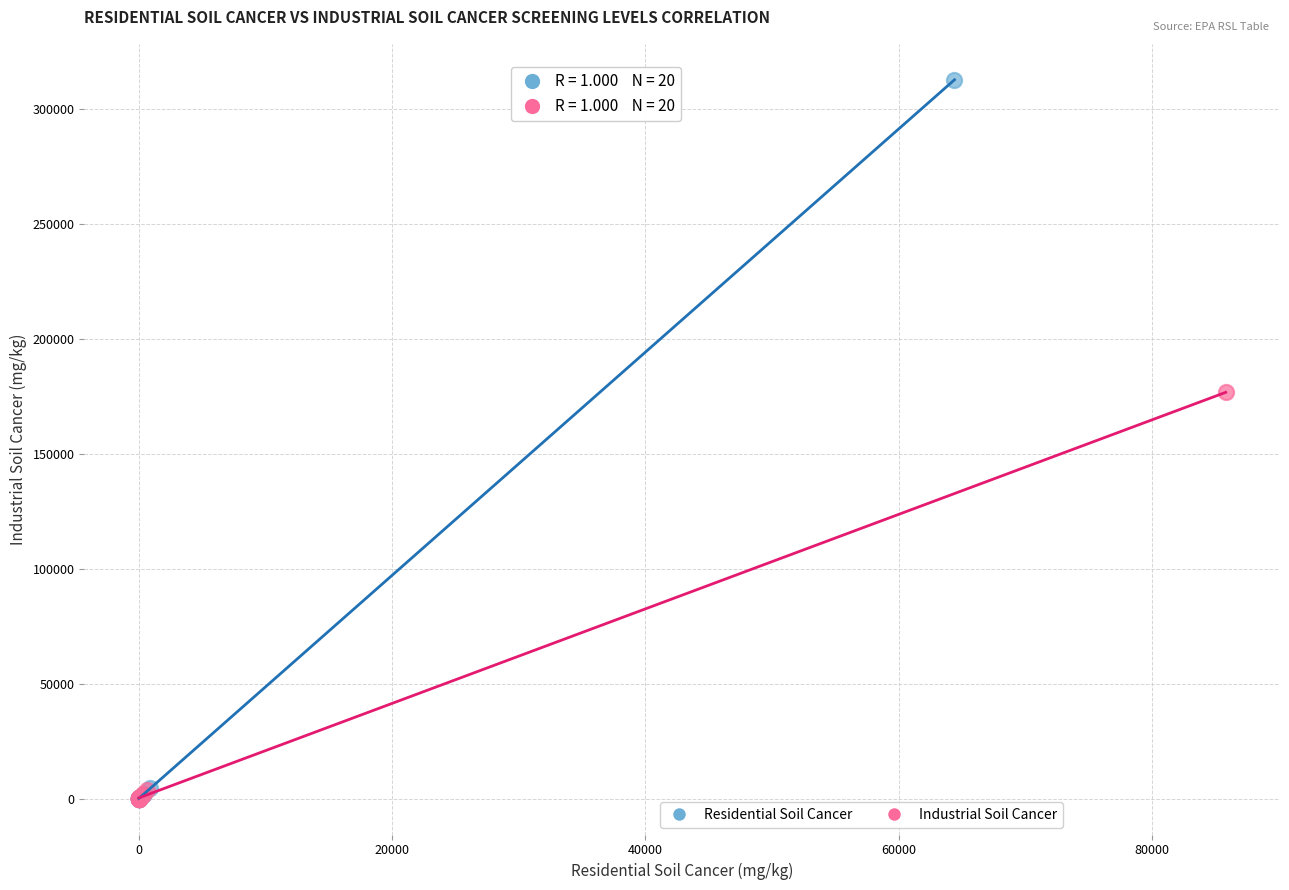

Which series contains the highest Y value?

Residential Soil Cancer